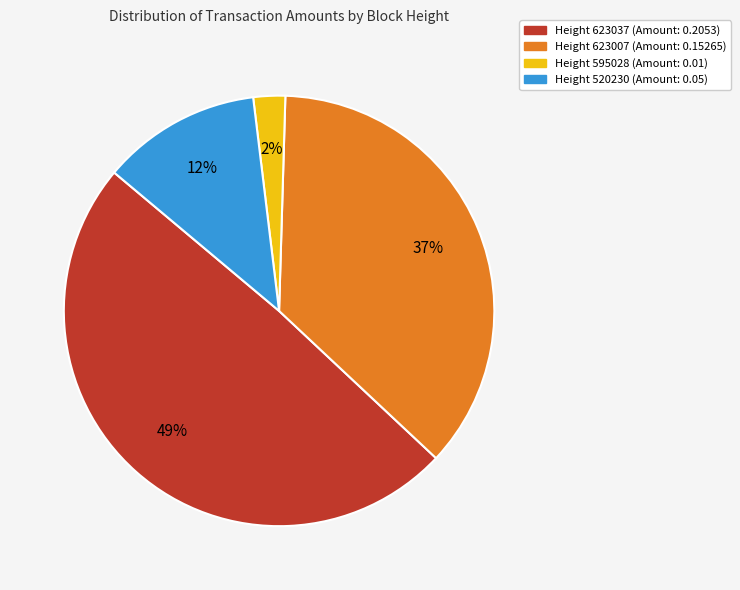

To the nearest percent, what portion does Height 520230 (Amount: 0.05) represent?

12%